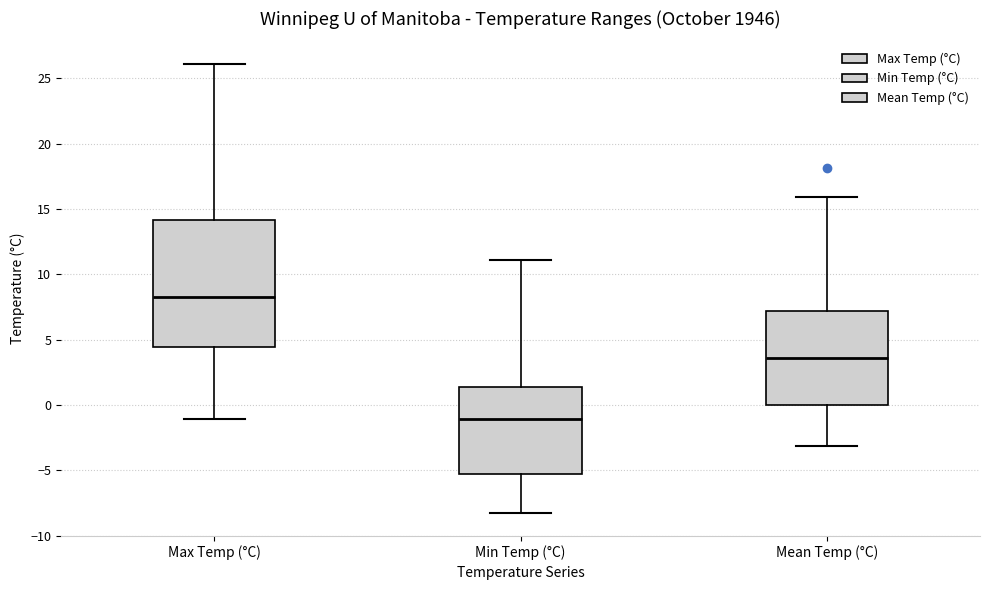

Reading left to right, transcribe this box plot: for each box, give where its median line is, the range the box spans, and where its two whiskers end, as read against the y-axis. The values are not printed on the chart, so give them approximately, as read against the axis.

Max Temp (°C): median 8.5, box 4.5 to 14.0, whiskers -1.0 to 26.0
Min Temp (°C): median -1.0, box -5.5 to 1.5, whiskers -8.5 to 11.0
Mean Temp (°C): median 3.5, box 0.0 to 7.0, whiskers -3.0 to 16.0